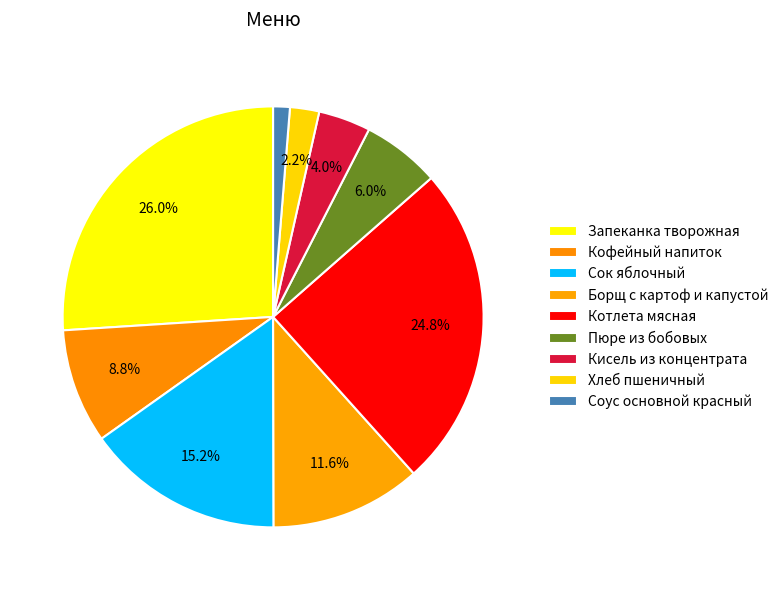

To the nearest percent, what portion does Хлеб пшеничный represent?

2%